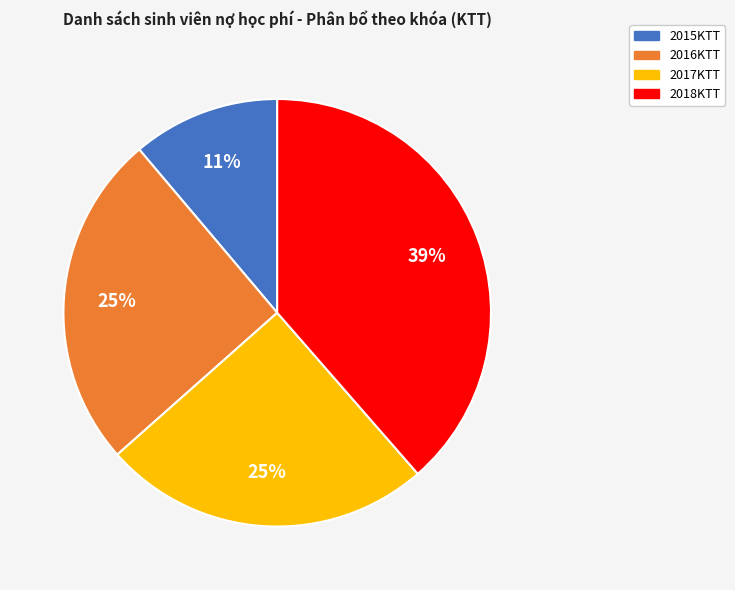

To the nearest percent, what is the average slice percentage?

25%